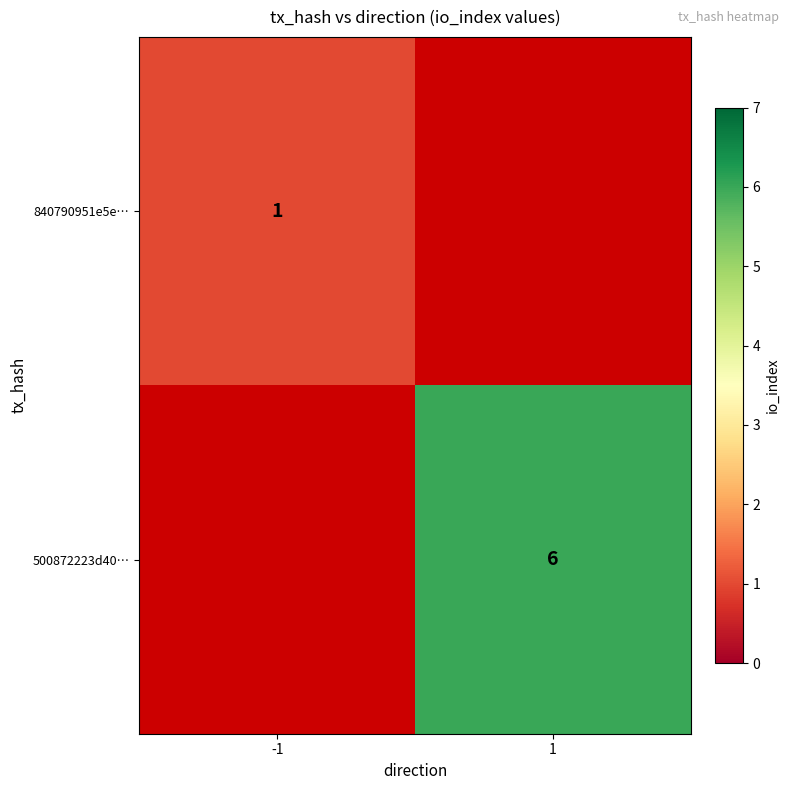

Is it true that 500872223d40… equals 6 at 1?

True